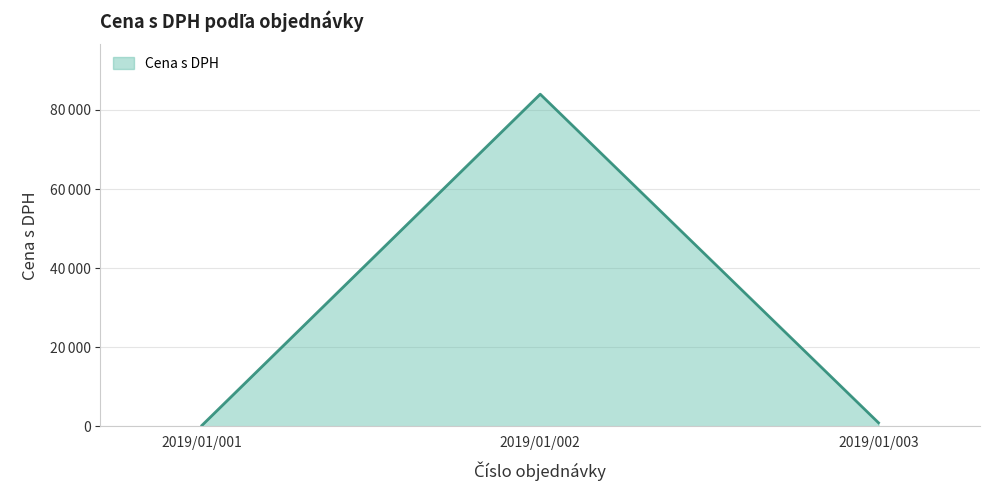

Is this an area chart (filled region under the line)?

Yes